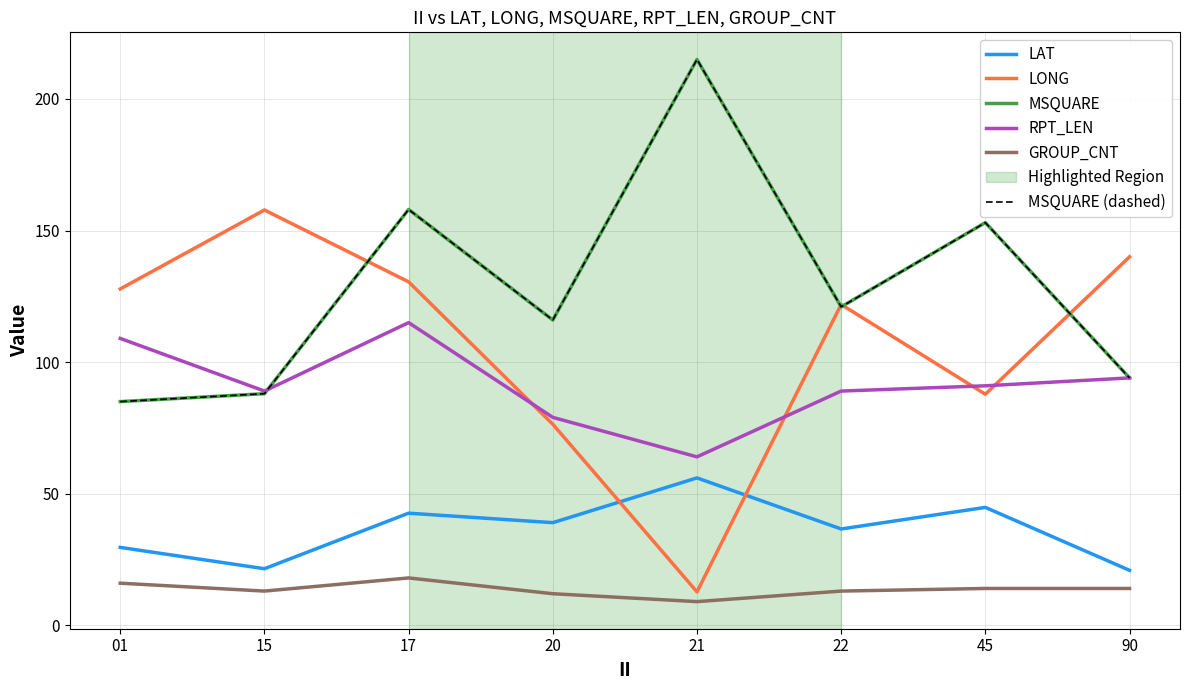

Is this an area chart (filled region under the line)?

No